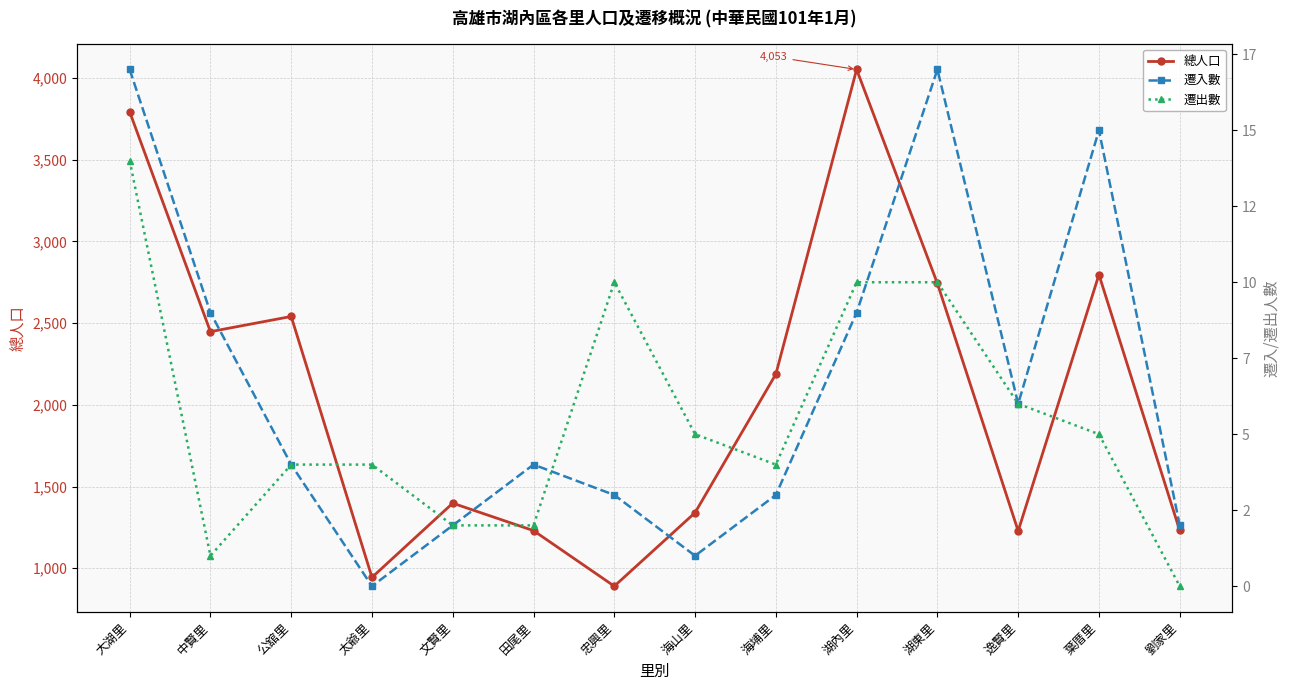

The 遷出數 series shows 4 at 太爺里. True or false?

True